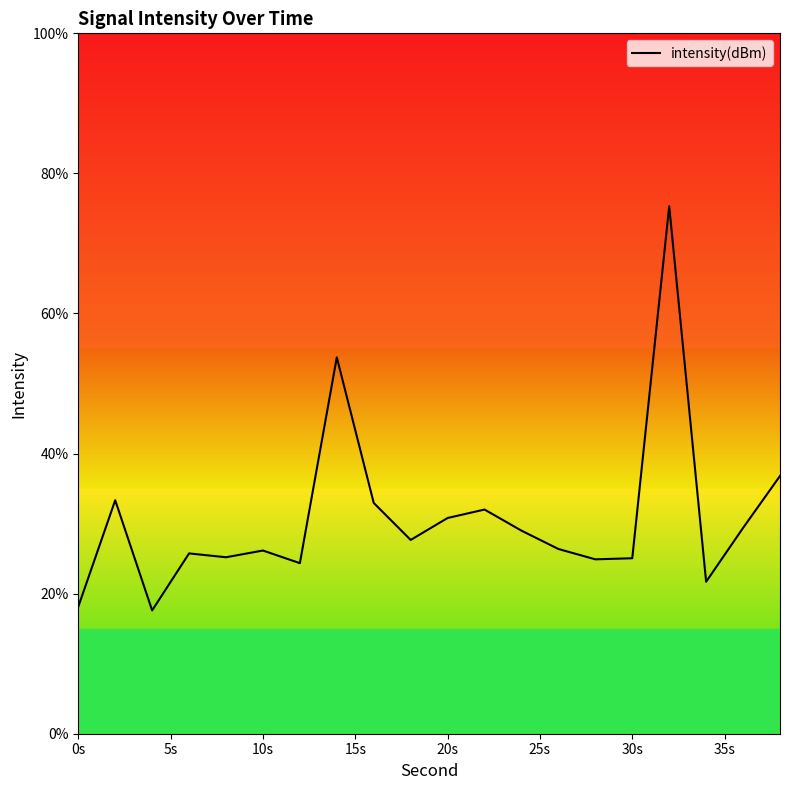

How many lines are shown in the chart?

1